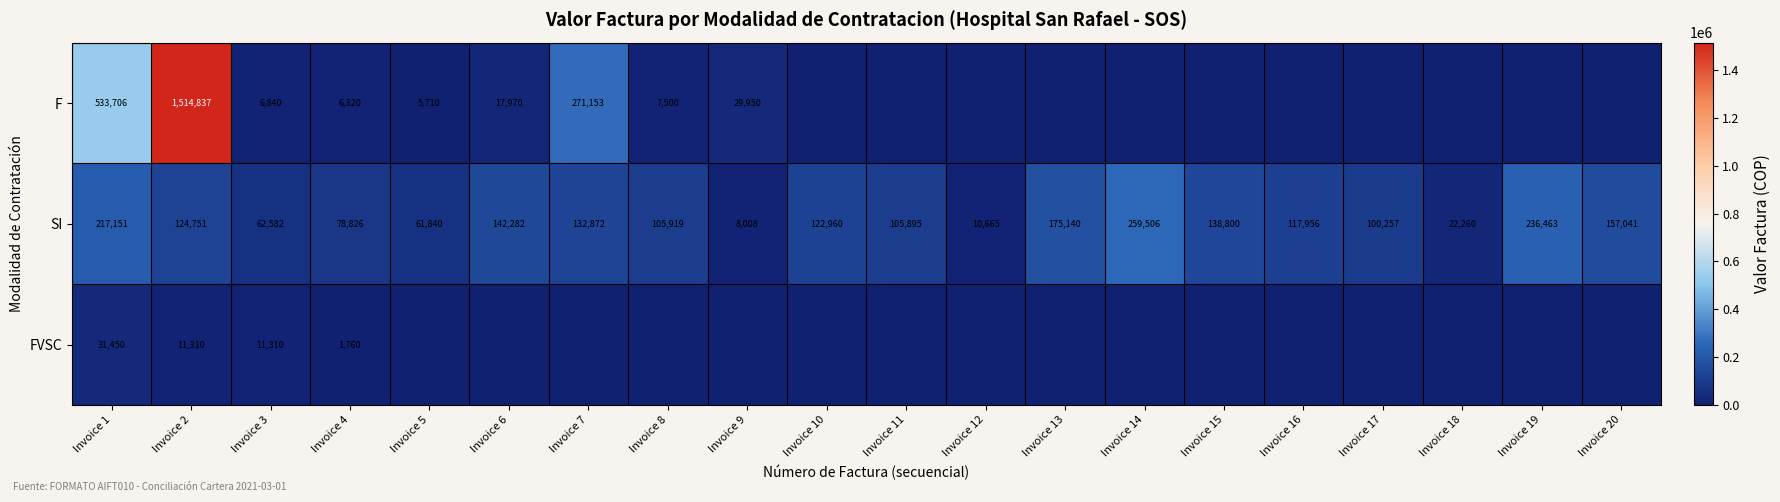

List the labels in order of SI value, largest first.

Invoice 14, Invoice 19, Invoice 1, Invoice 13, Invoice 20, Invoice 6, Invoice 15, Invoice 7, Invoice 2, Invoice 10, Invoice 16, Invoice 8, Invoice 11, Invoice 17, Invoice 4, Invoice 3, Invoice 5, Invoice 18, Invoice 12, Invoice 9